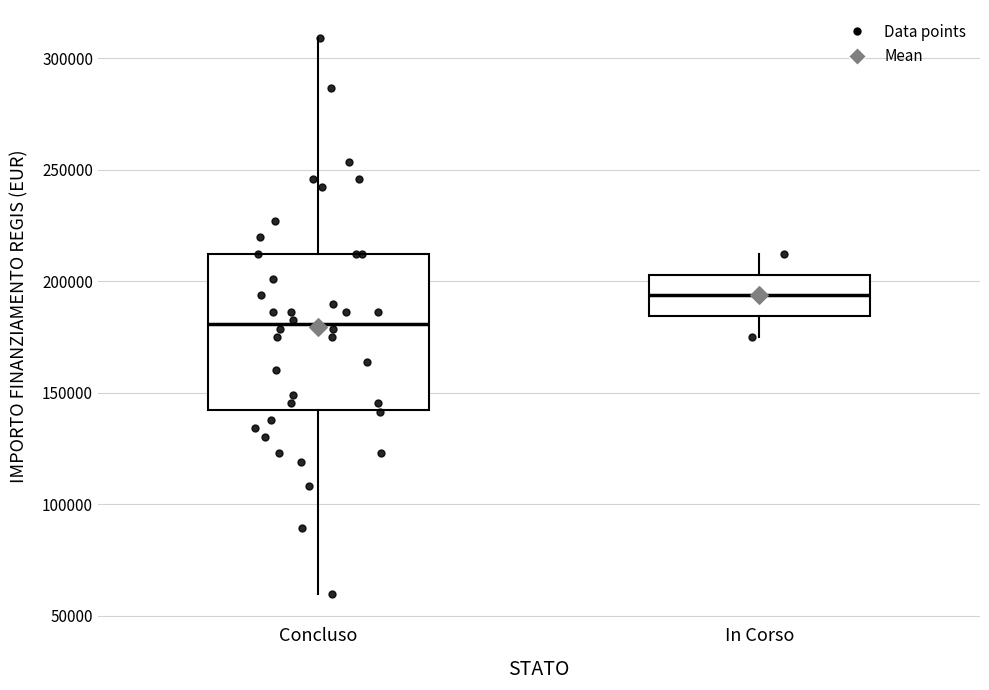

Where is the lower edge of the box for Concluso on the y-axis? The values are not printed on the chart, so give them approximately, as read against the axis.

145000